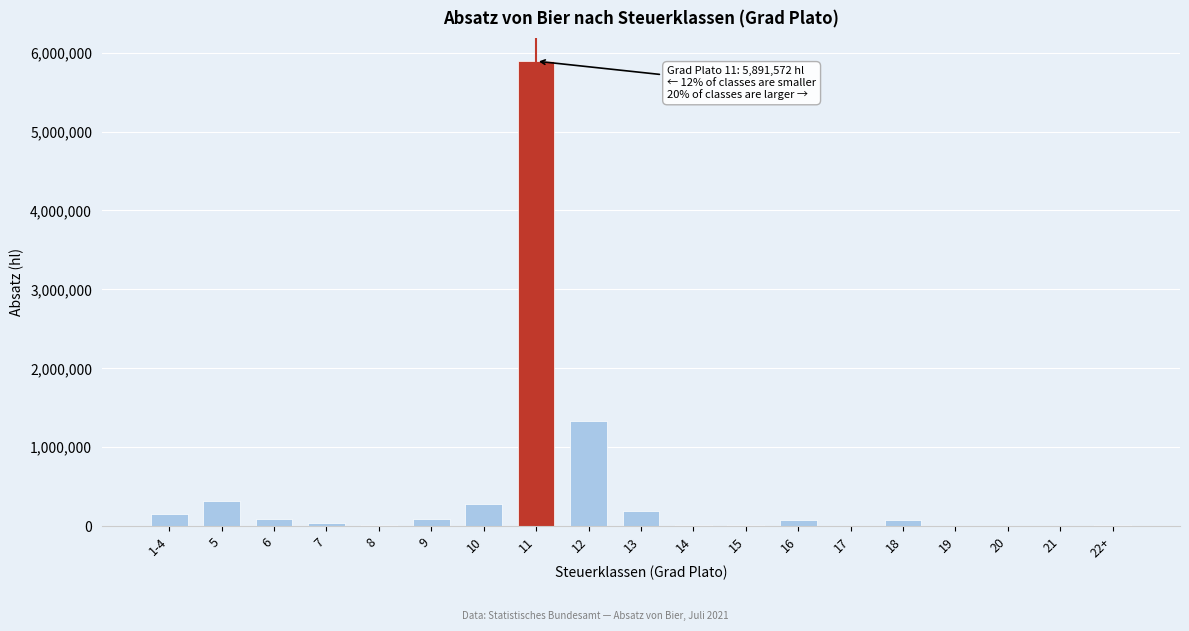

What is the maximum value shown in the chart?

5891571.8